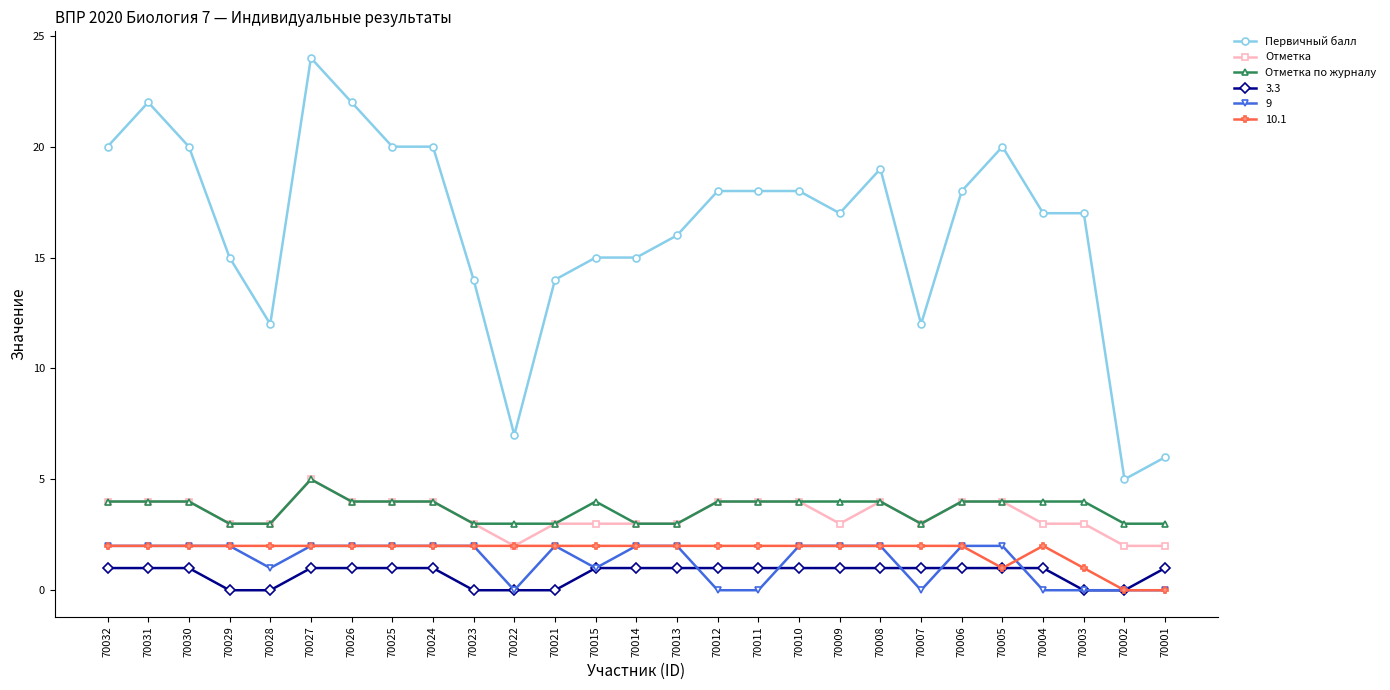

True or false: Отметка по журналу and Первичный балл intersect in this chart.

False